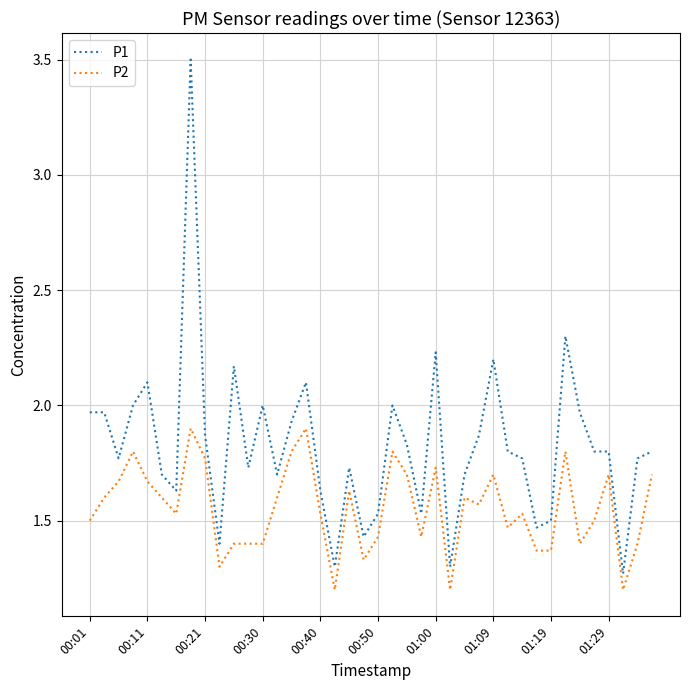

True or false: P2 and P1 intersect in this chart.

False